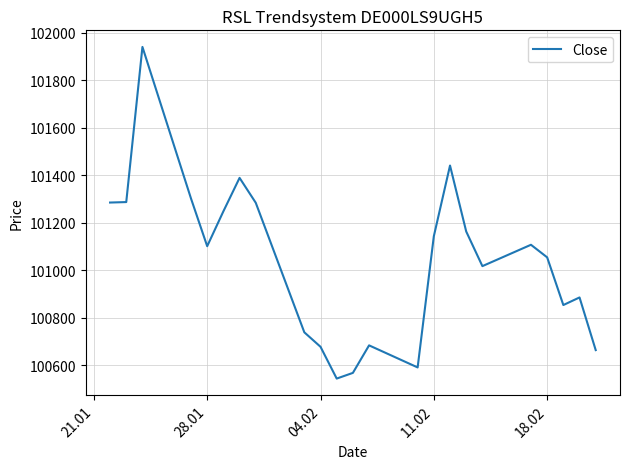

Is this an area chart (filled region under the line)?

No